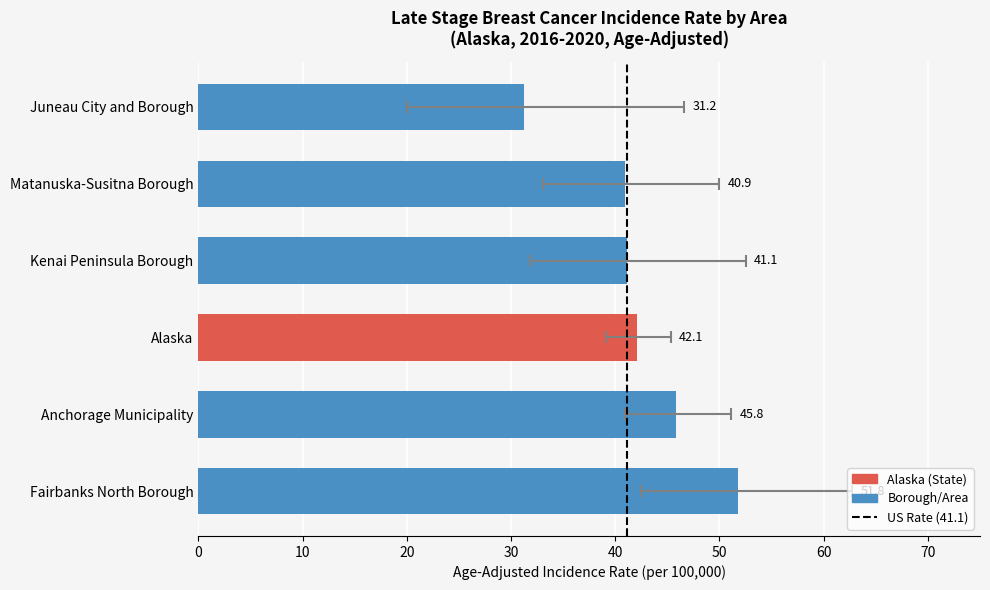

Which has a higher value, Alaska or Matanuska-Susitna Borough?

Alaska